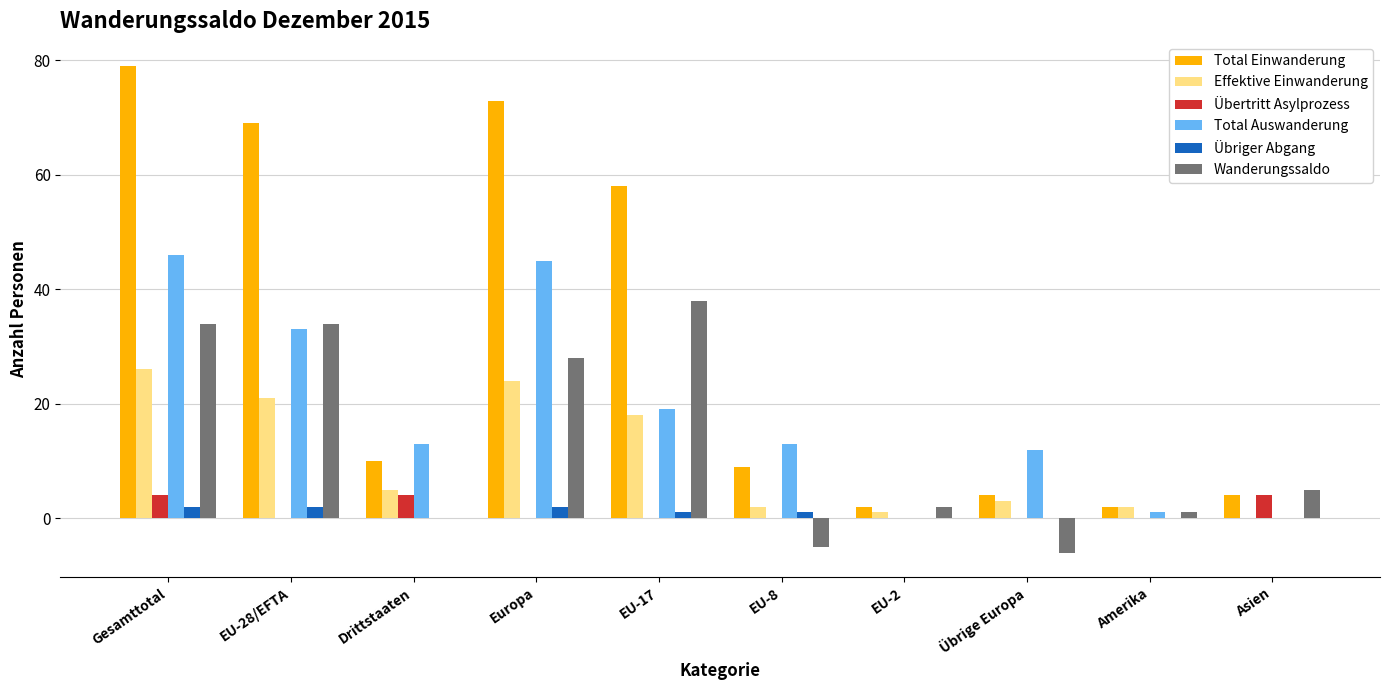

Between Gesamttotal and EU-17, which series saw the biggest shift?

Total Auswanderung